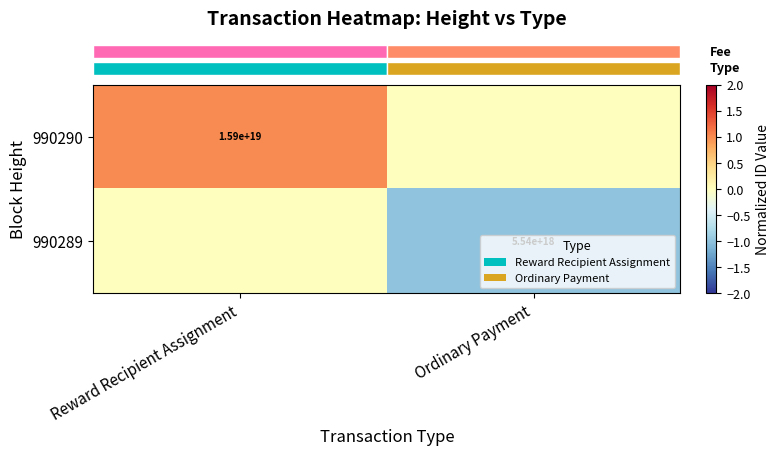

What is the total value across all series at Reward Recipient Assignment?

1.0